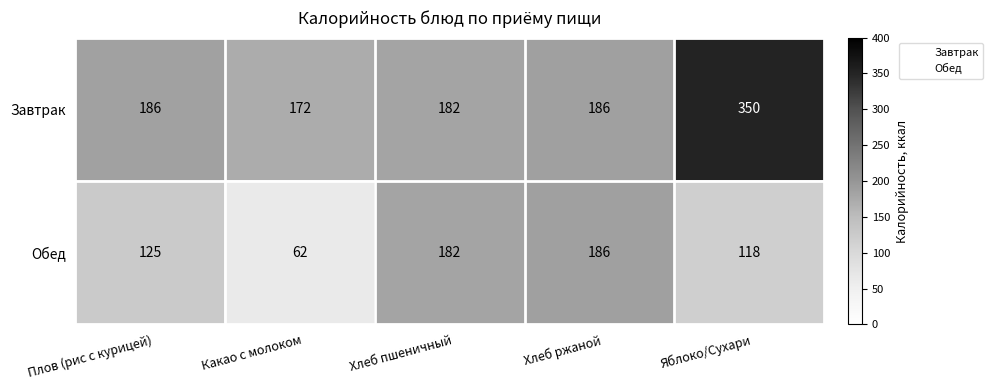

Which series has the largest total across all categories?

Завтрак